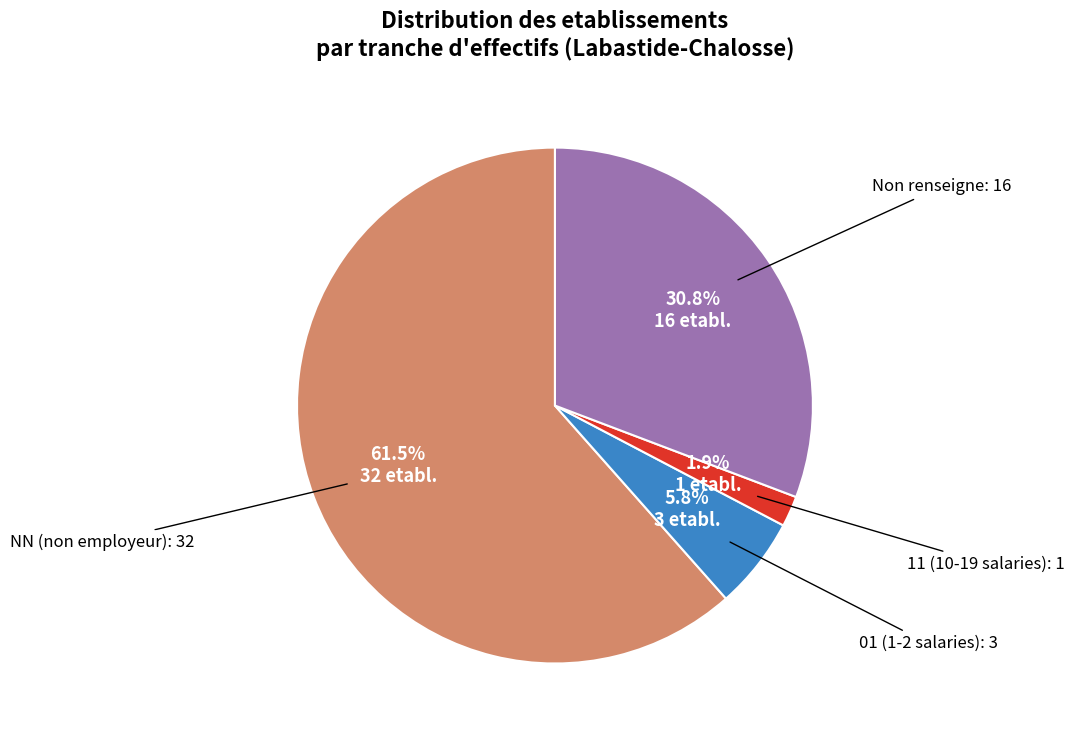

What is the ratio of the value at Non renseigne to the value at 01?

5.3